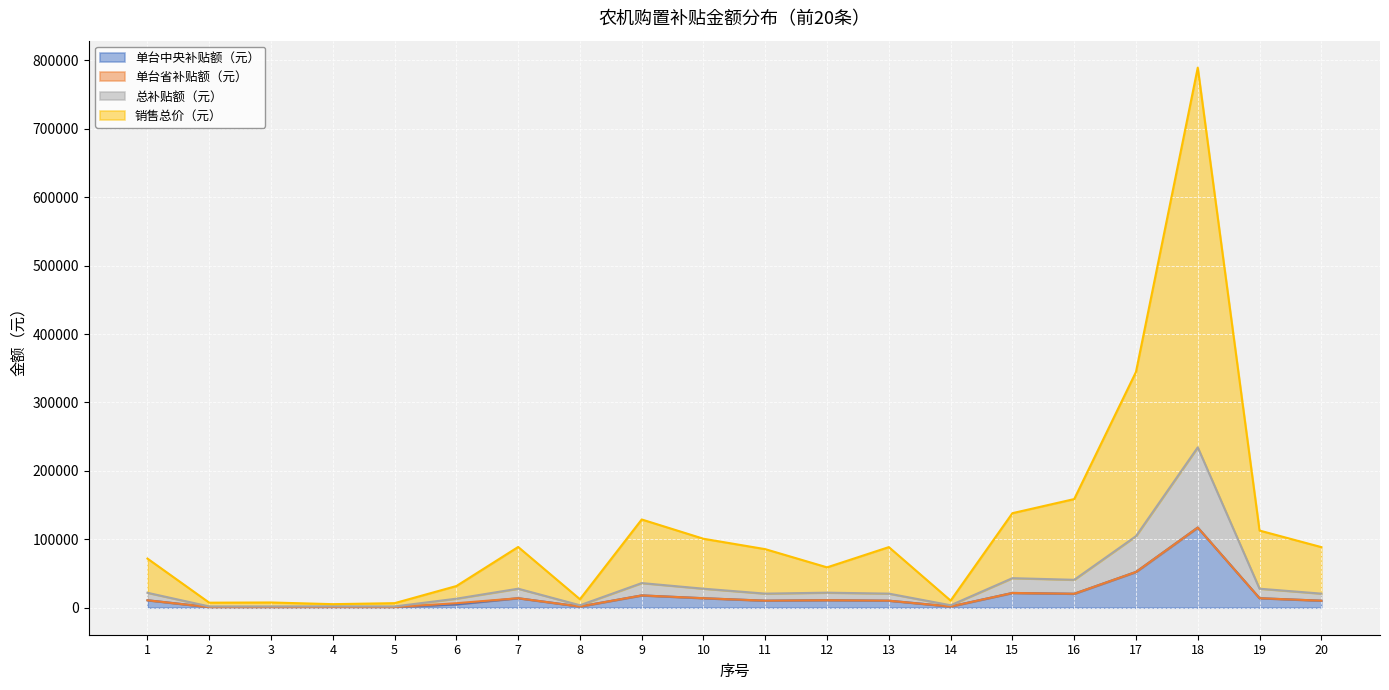

At which category is the sum across all series the highest?

18